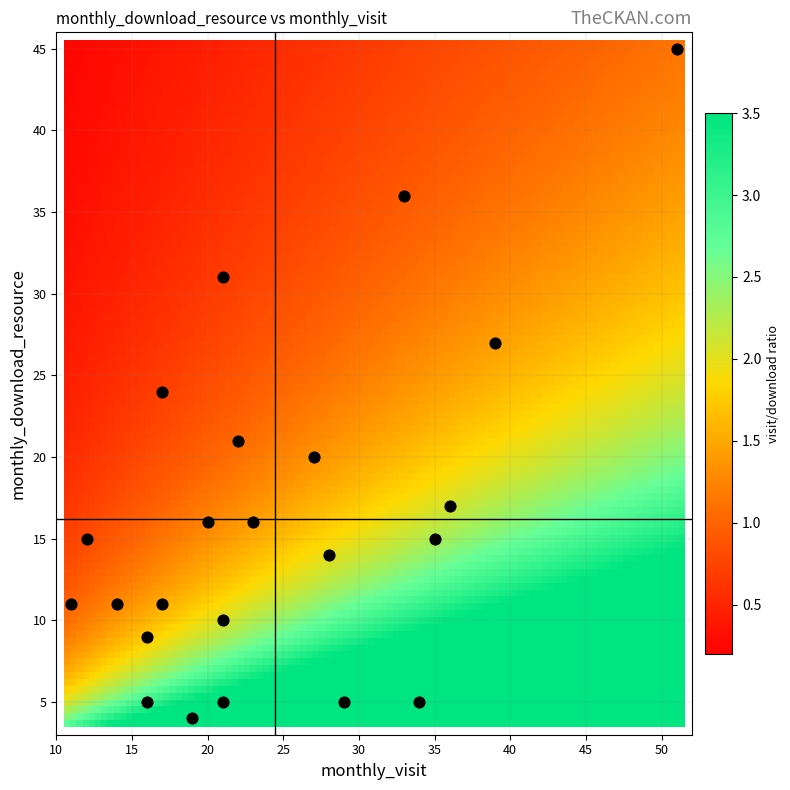

List the coordinates of all points as (X, Y) pairs, reading left to right.

(11, 11)  (12, 15)  (14, 11)  (16, 5)  (16, 9)  (17, 11)  (17, 24)  (19, 4)  (20, 16)  (21, 10)  (21, 5)  (21, 31)  (22, 21)  (23, 16)  (27, 20)  (28, 14)  (29, 5)  (33, 36)  (34, 5)  (35, 15)  (36, 17)  (39, 27)  (51, 45)